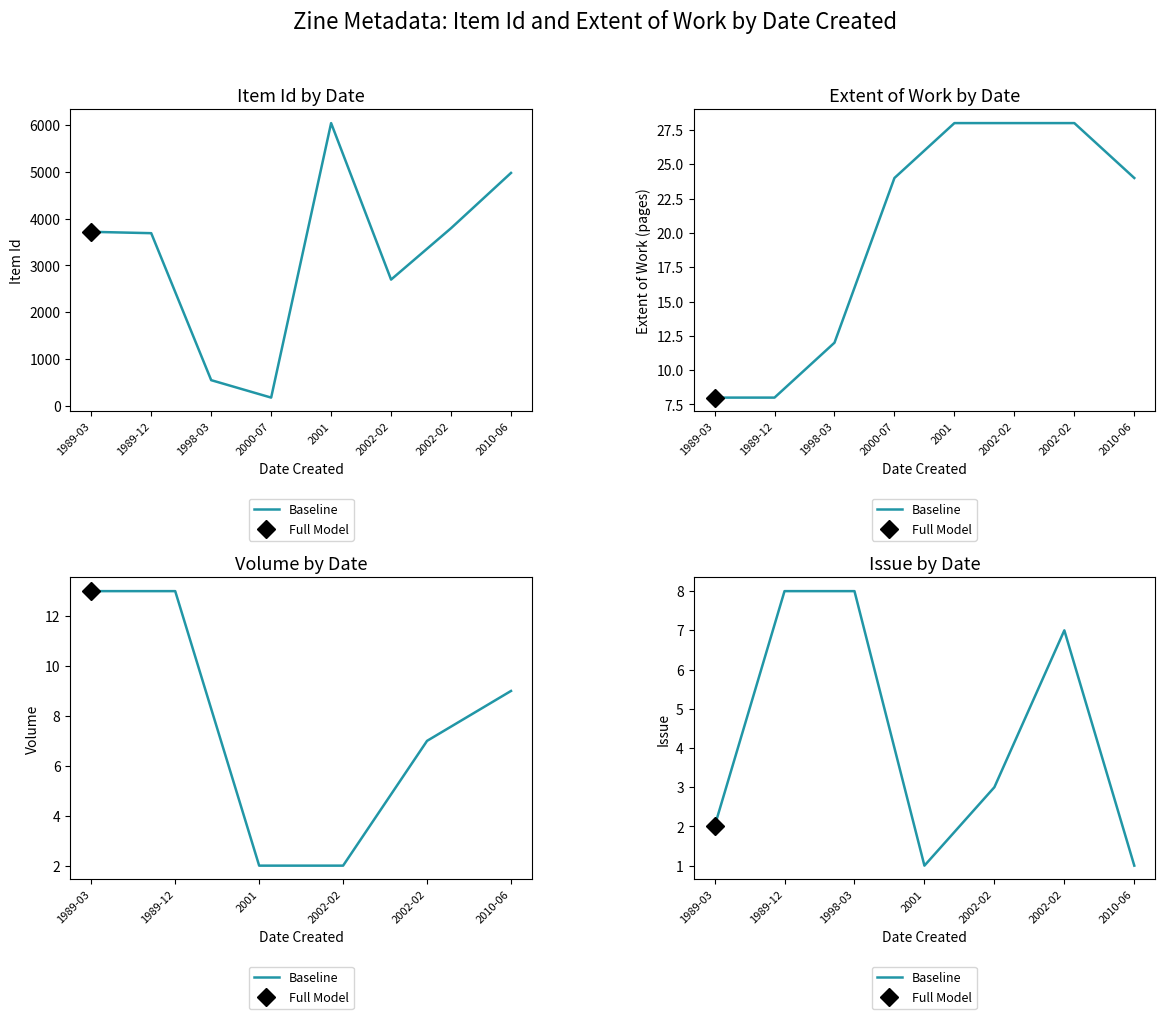

True or false: the data has more than 0 interior local peaks.

True